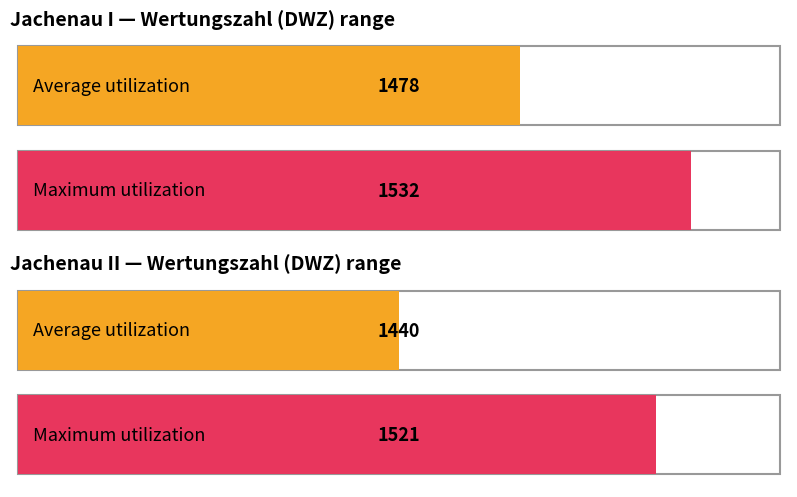

What is the highest value of the Jachenau II series?

1521